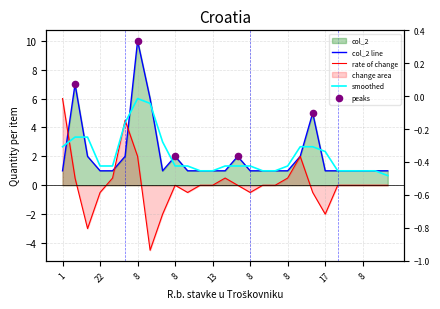

What is the change in value from 24 to 8?

+1